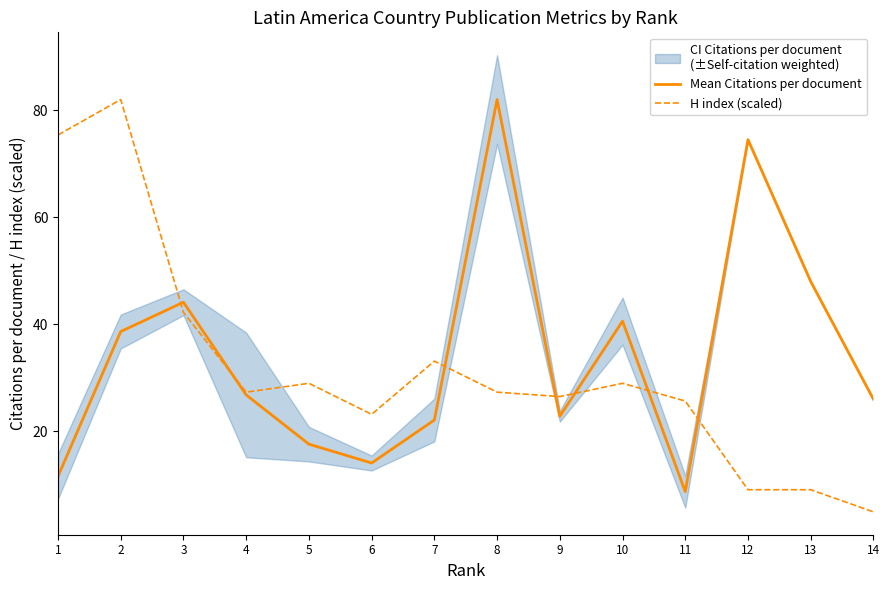

Which has a higher value, 5 or 7?

7